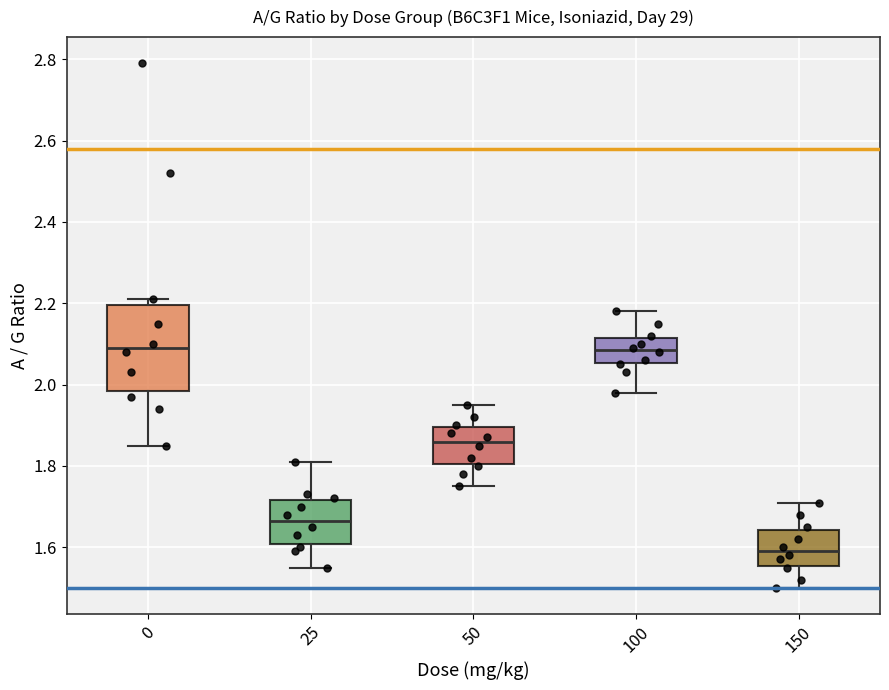

Reading left to right, read every box against the y-axis: the position of its median line, the range the box covers, and the ends of its whiskers. The values are not printed on the chart, so give them approximately, as read against the axis.

0: median 2.10, box 1.98 to 2.20, whiskers 1.86 to 2.22
25: median 1.66, box 1.60 to 1.72, whiskers 1.56 to 1.82
50: median 1.86, box 1.80 to 1.90, whiskers 1.76 to 1.96
100: median 2.08, box 2.06 to 2.12, whiskers 1.98 to 2.18
150: median 1.60, box 1.56 to 1.64, whiskers 1.50 to 1.72